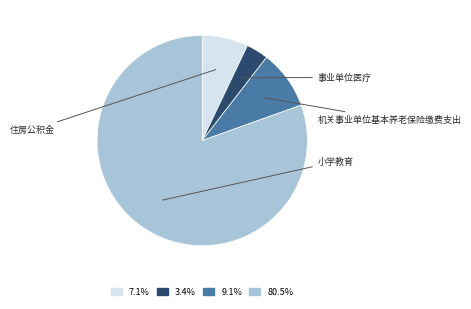

Does any single category account for the majority?

Yes